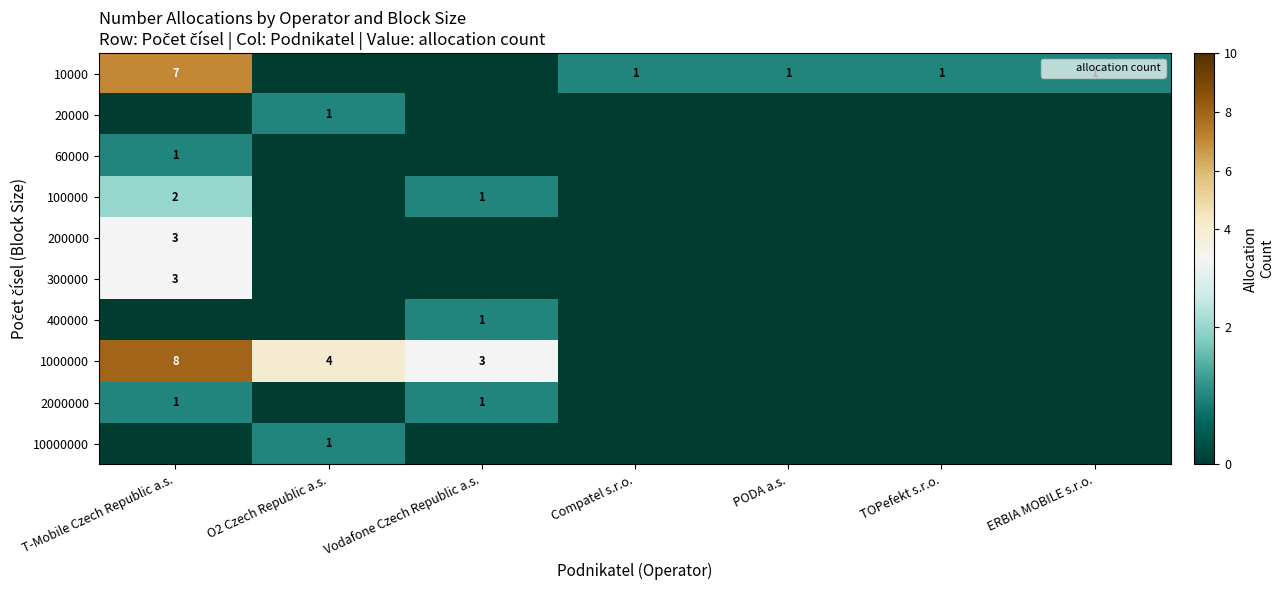

What is the difference between the highest and lowest values at Compatel s.r.o.?

1